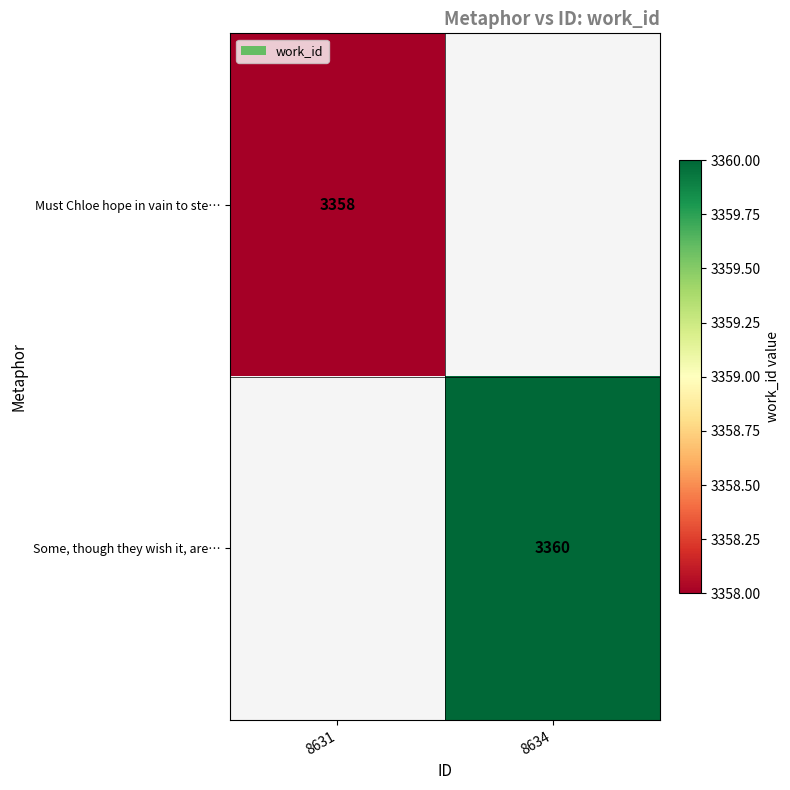

Which has a higher value, 8631 or 8634?

8634